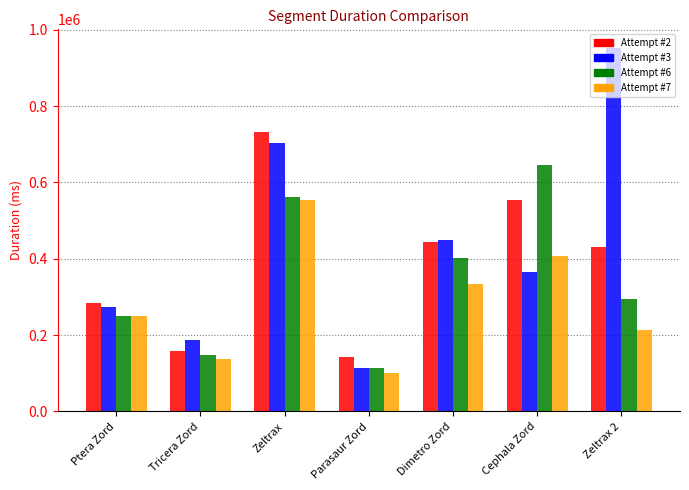

Which label corresponds to the largest value in the chart?

Zeltrax 2